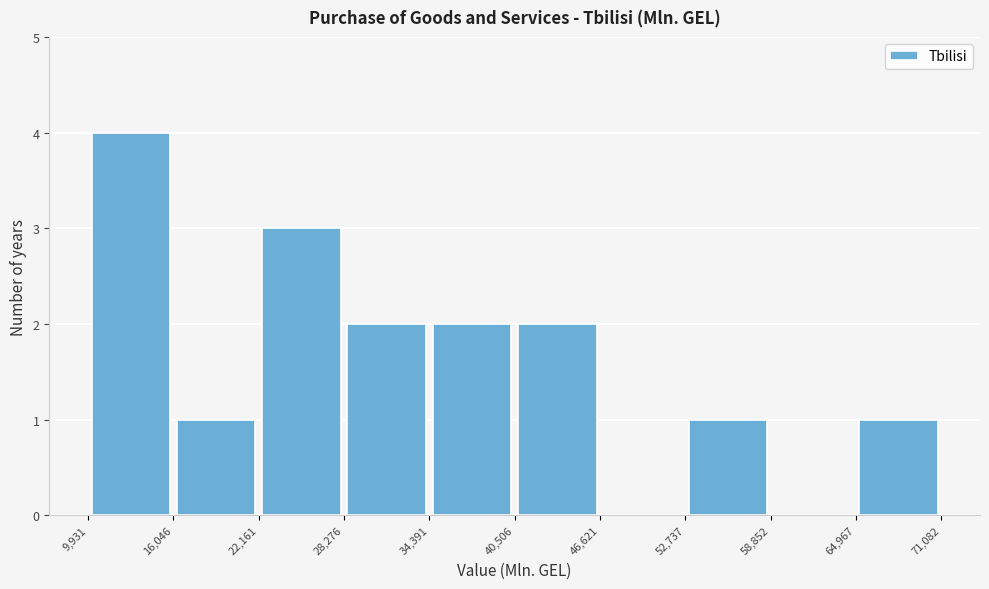

Reading left to right, list every bar in this chart as the range it spans on the x-axis followed by its height. The values are not printed on the chart, so give them approximately, as read against the axis.

9,931 to 16,046: 4
16,046 to 22,161: 1
22,161 to 28,276: 3
28,276 to 34,391: 2
34,391 to 40,506: 2
40,506 to 46,621: 2
46,621 to 52,737: 0
52,737 to 58,852: 1
58,852 to 64,967: 0
64,967 to 71,082: 1